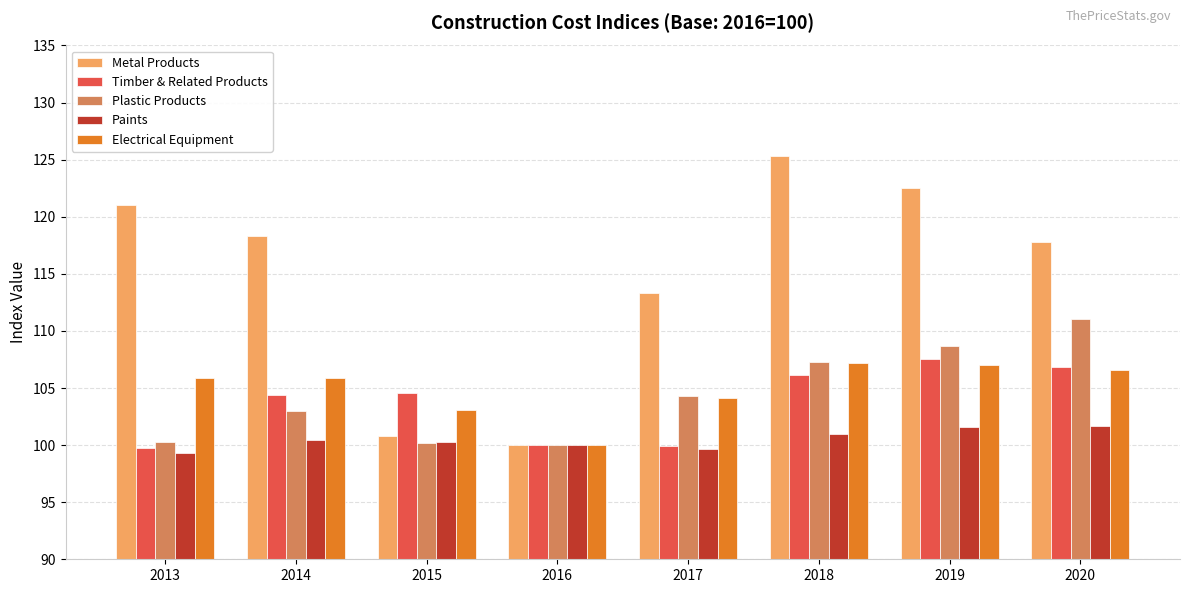

What is the total value across all series at 2017?

521.3